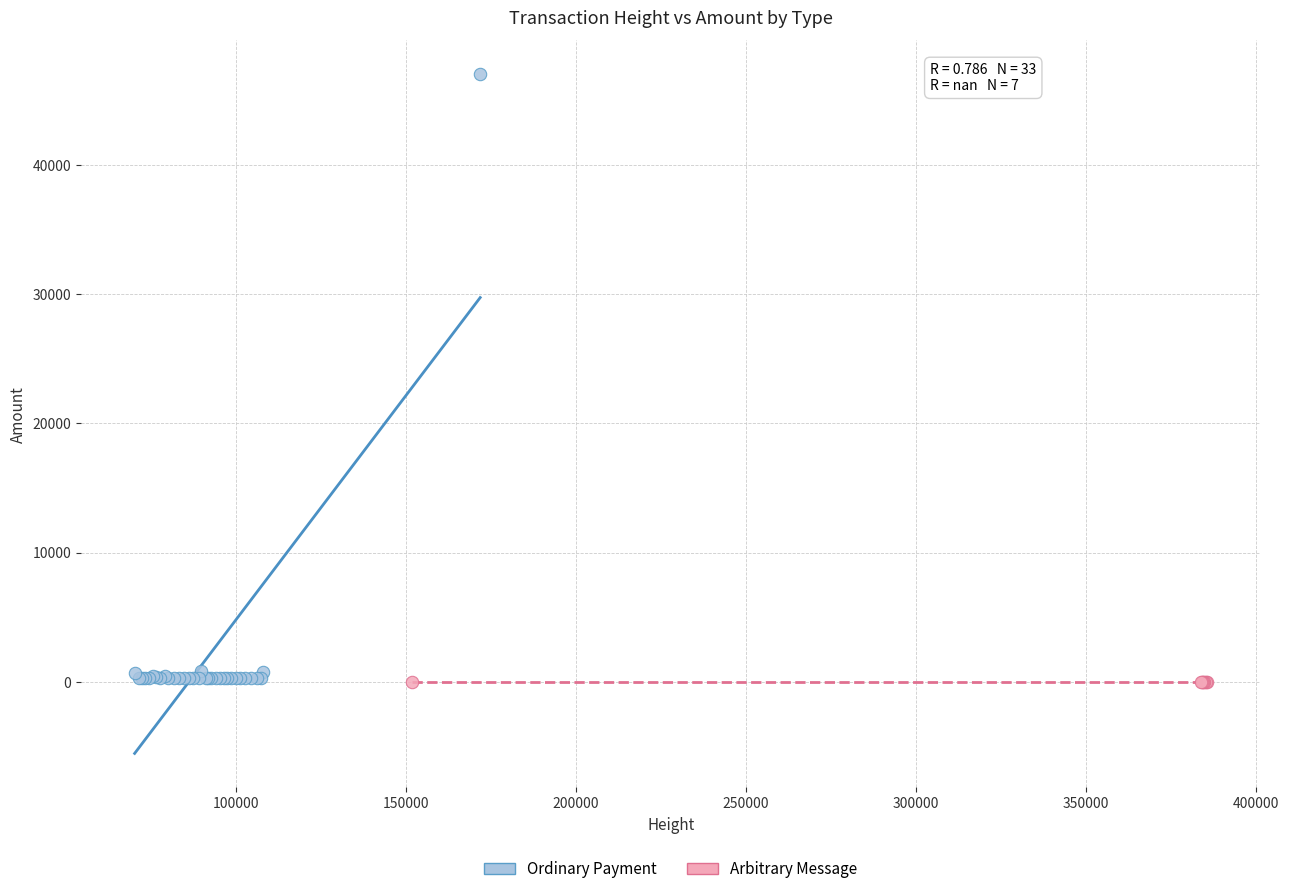

Which series reaches the maximum Y coordinate?

Ordinary Payment